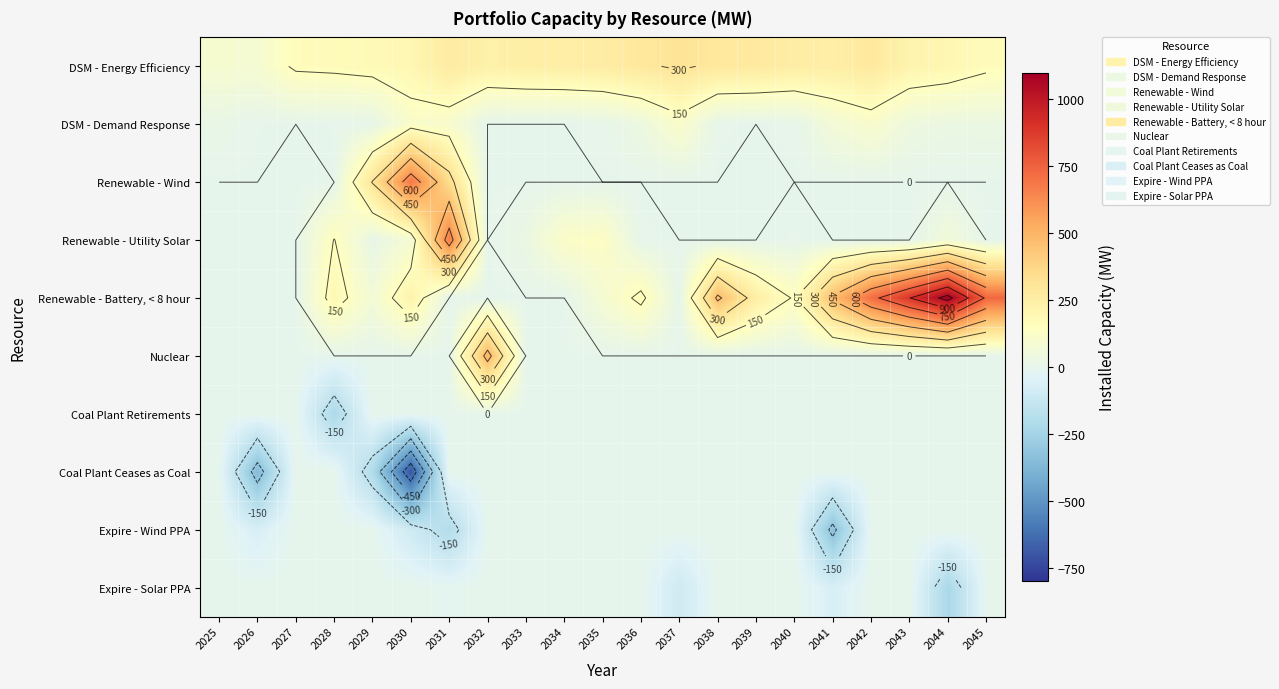

Is it true that Renewable - Wind equals 0.0 at 2043?

True